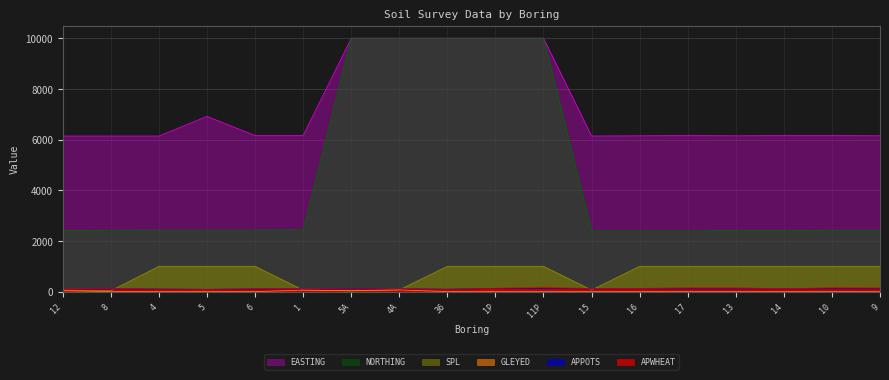

Is the value of APWHEAT at 1P greater than the value of APPOTS at 12?

Yes